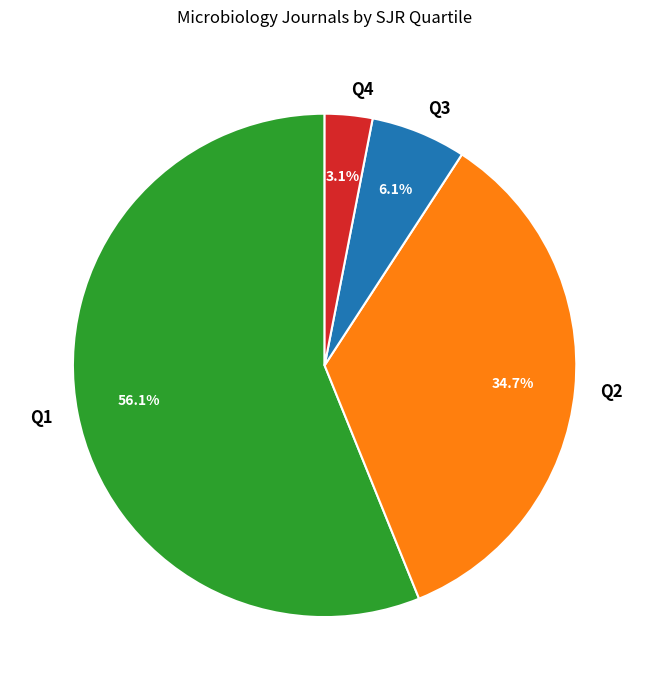

What is the majority slice?

Q1